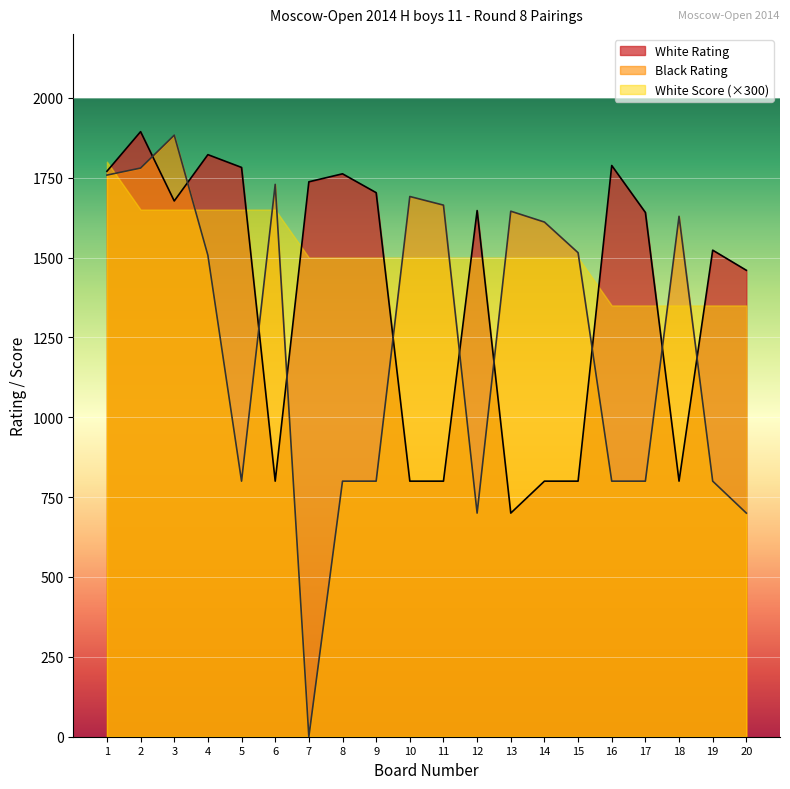

At which label does White Rating first exceed 1647?

1